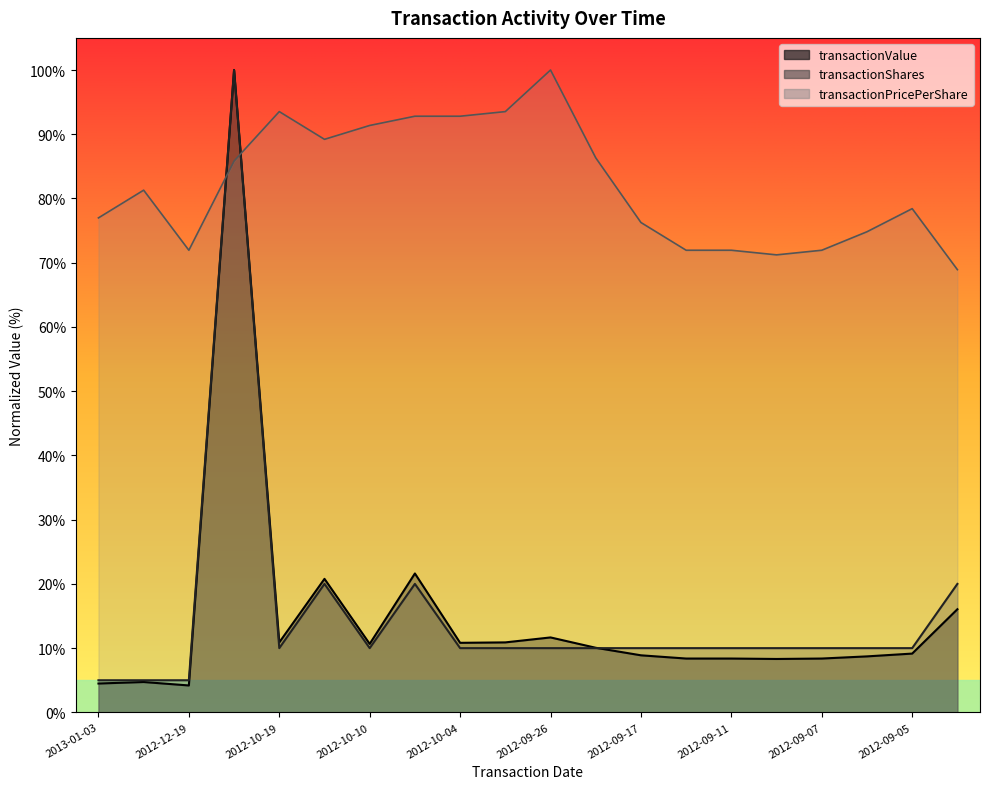

Reading right to left, what are all the values shown in this chart?

transactionValue: 2012-08-31=16.1	2012-09-05=9.2	2012-09-06=8.7	2012-09-07=8.4	2012-09-10=8.3	2012-09-11=8.4	2012-09-12=8.4	2012-09-17=8.9	2012-09-25=10.1	2012-09-26=11.7	2012-10-02=10.9	2012-10-04=10.8	2012-10-05=21.6	2012-10-10=10.7	2012-10-16=20.8	2012-10-19=10.9	2012-09-14=100.0	2012-12-19=4.2	2012-12-26=4.7	2013-01-03=4.5
transactionShares: 2012-08-31=20.0	2012-09-05=10.0	2012-09-06=10.0	2012-09-07=10.0	2012-09-10=10.0	2012-09-11=10.0	2012-09-12=10.0	2012-09-17=10.0	2012-09-25=10.0	2012-09-26=10.0	2012-10-02=10.0	2012-10-04=10.0	2012-10-05=20.0	2012-10-10=10.0	2012-10-16=20.0	2012-10-19=10.0	2012-09-14=100.0	2012-12-19=5.0	2012-12-26=5.0	2013-01-03=5.0
transactionPricePerShare: 2012-08-31=68.9	2012-09-05=78.4	2012-09-06=74.8	2012-09-07=71.9	2012-09-10=71.2	2012-09-11=71.9	2012-09-12=71.9	2012-09-17=76.3	2012-09-25=86.3	2012-09-26=100.0	2012-10-02=93.5	2012-10-04=92.8	2012-10-05=92.8	2012-10-10=91.4	2012-10-16=89.2	2012-10-19=93.5	2012-09-14=85.8	2012-12-19=71.9	2012-12-26=81.3	2013-01-03=77.0